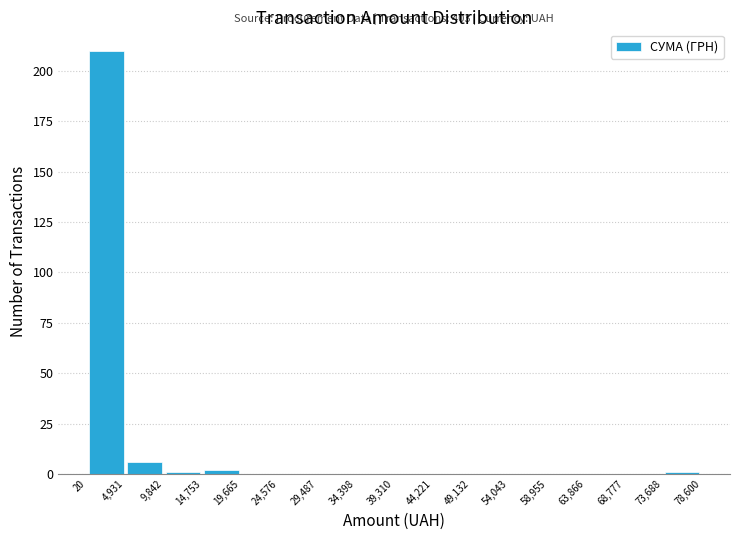

Which range on the x-axis has the tallest bar?

20 to 4,931